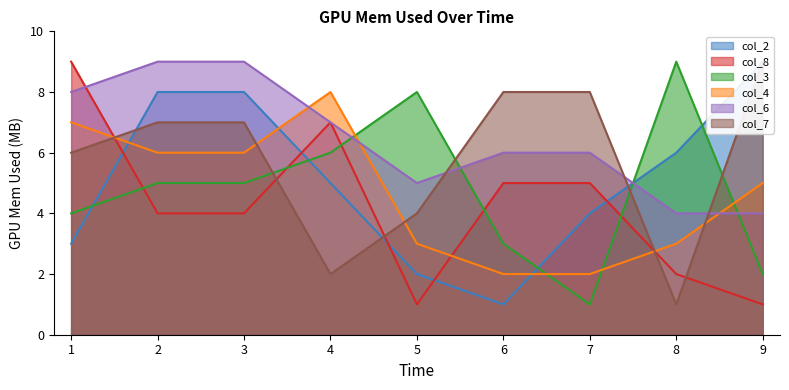

What is the difference between the col_7 values at 8 and 9?

8